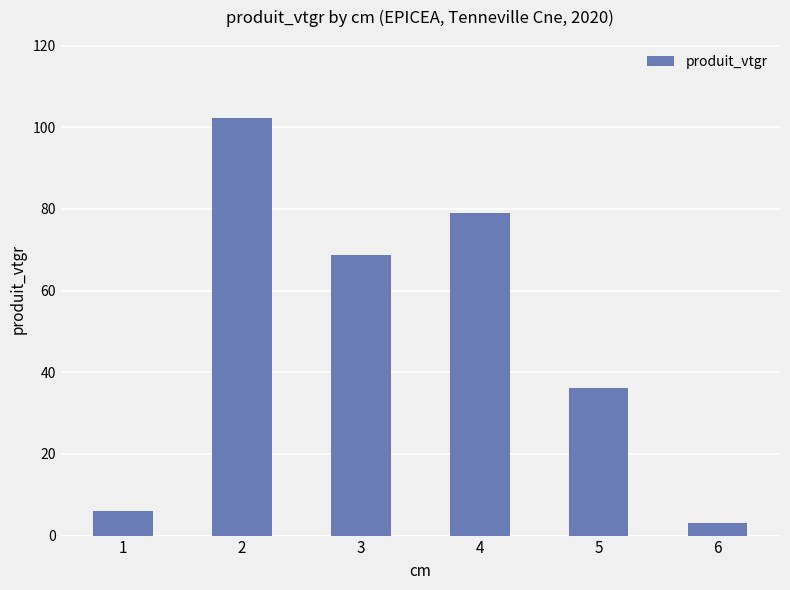

Reading left to right, list all the values displayed in this chart.

5.9	102.3	68.7	79.0	36.1	3.0